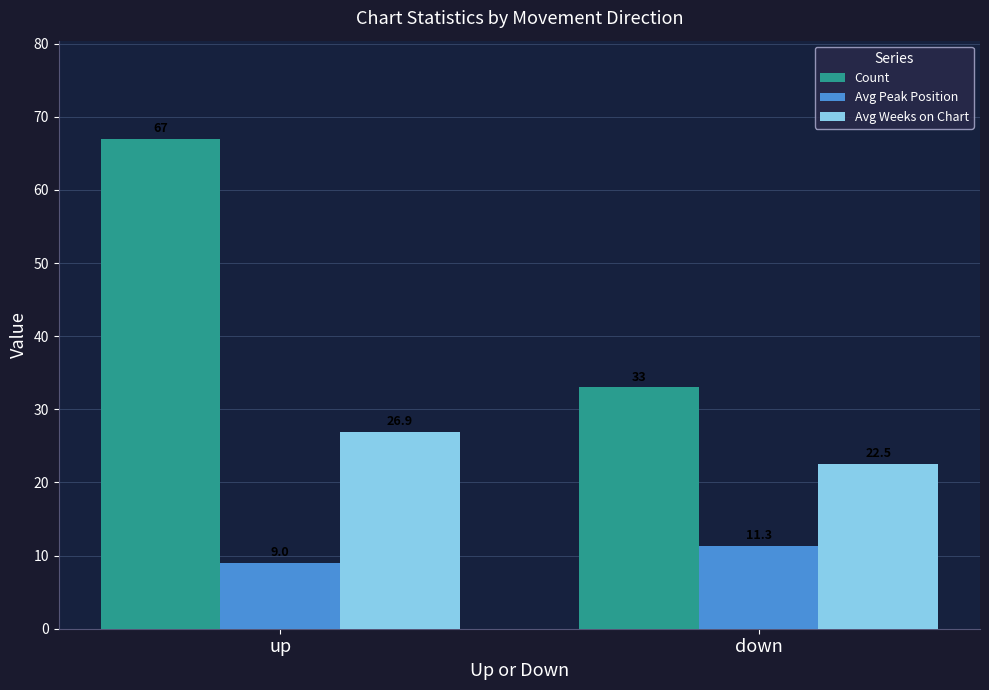

Reading left to right, extract all data points from this chart.

Count: up=67.0	down=33.0
Avg Peak Position: up=9.0	down=11.3
Avg Weeks on Chart: up=26.9	down=22.5